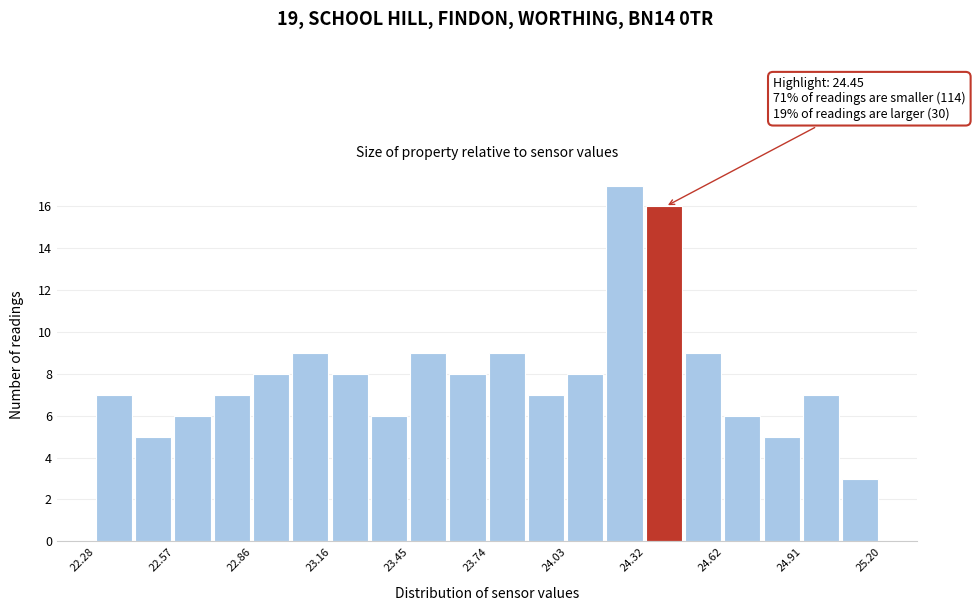

Read against the x-axis, roughly where is the centre of the tallest bar?

24.25